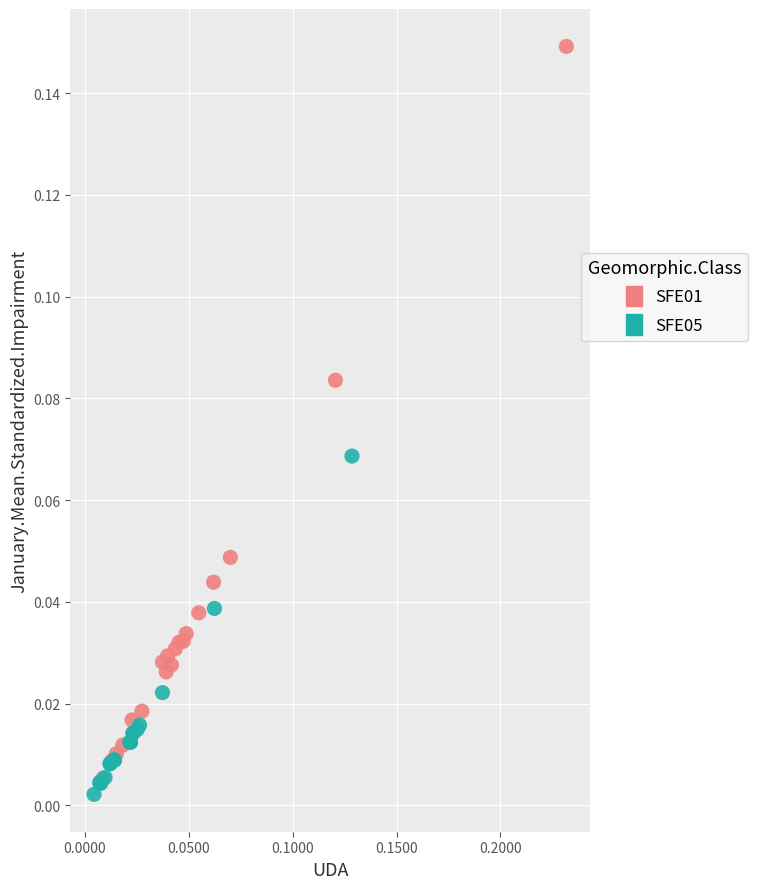

Which series has the largest Y range (max minus min)?

SFE01